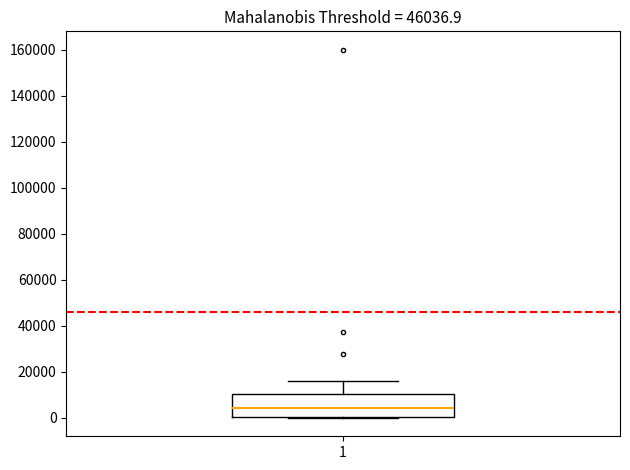

Transcribe this box plot: give where the median line is, the range the box spans, and where the two whiskers end, as read against the y-axis. The values are not printed on the chart, so give them approximately, as read against the axis.

median 4000, box 0 to 10000, whiskers 0 to 16000